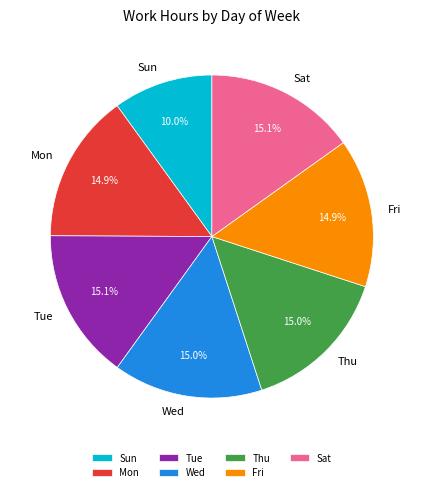

The Thu slice represents 5% of the pie. True or false?

False